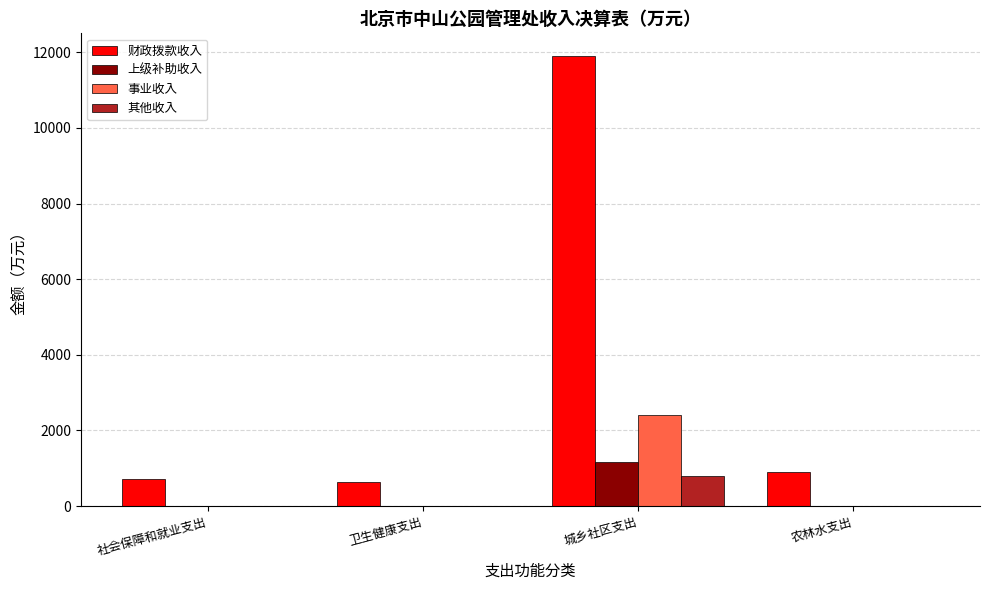

At which label does 财政拨款收入 first exceed 890?

城乡社区支出